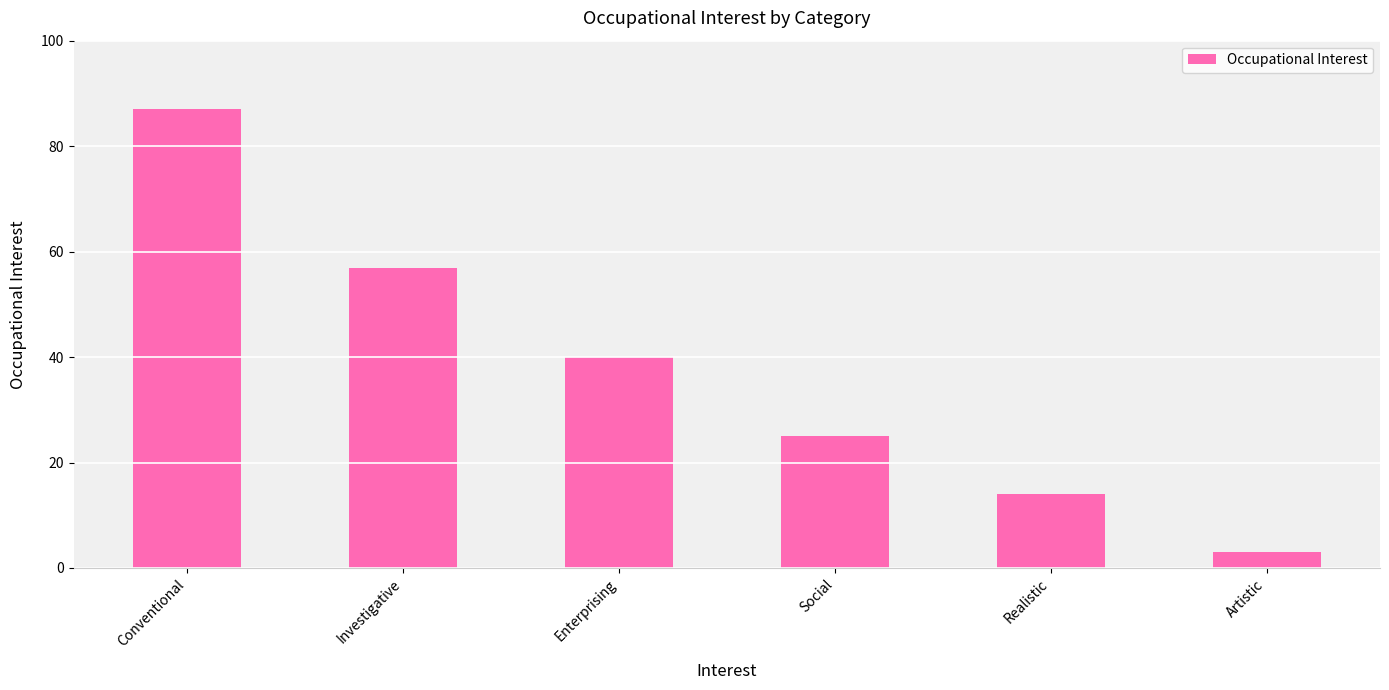

Reading left to right, transcribe all the data shown in this chart.

87	57	40	25	14	3